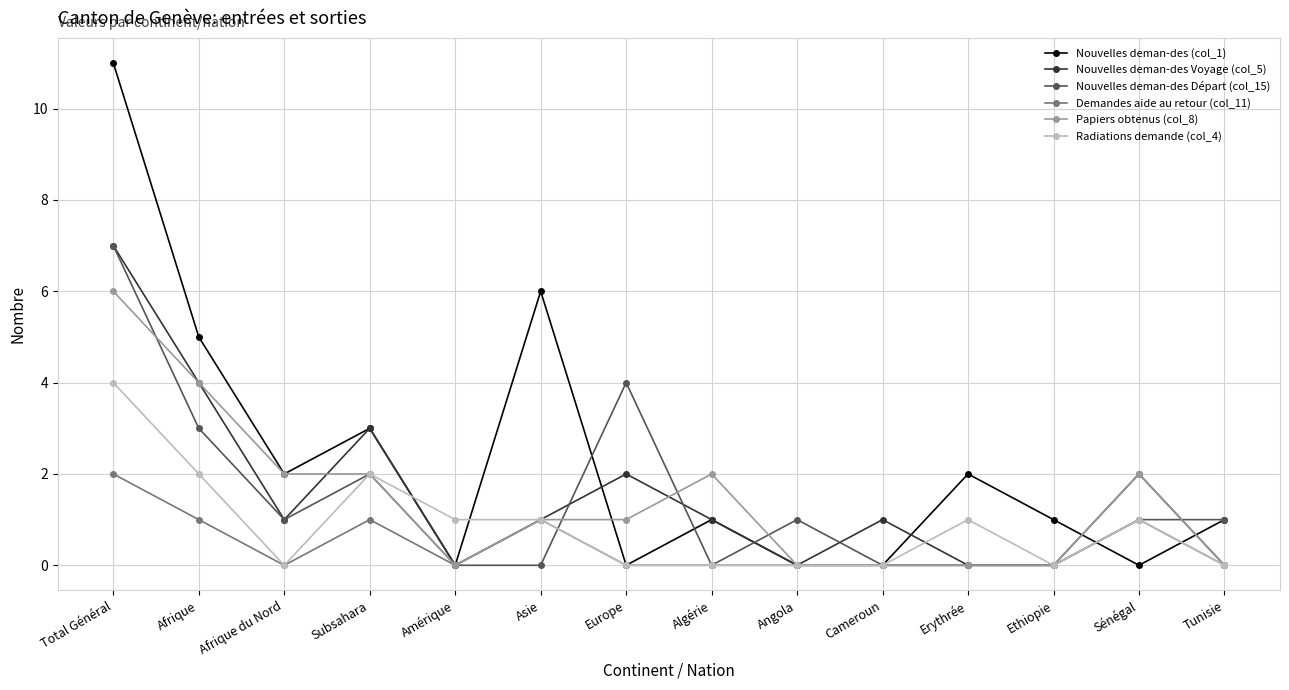

Between Subsahara and Tunisie, which series saw the biggest shift?

Nouvelles deman-des Voyage (col_5)